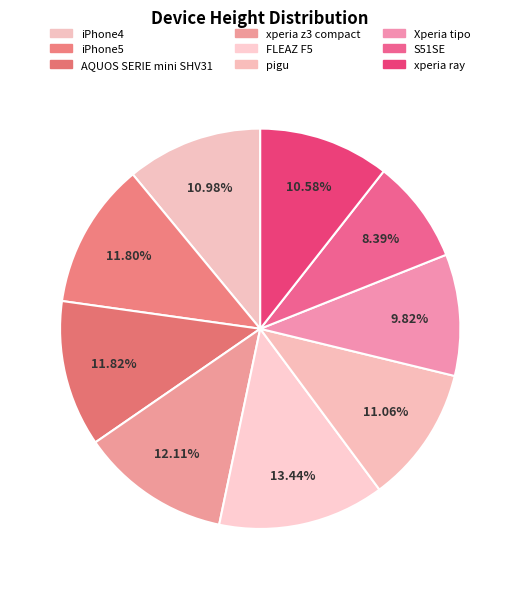

What percentage is NOT represented by xperia z3 compact?

87.9%